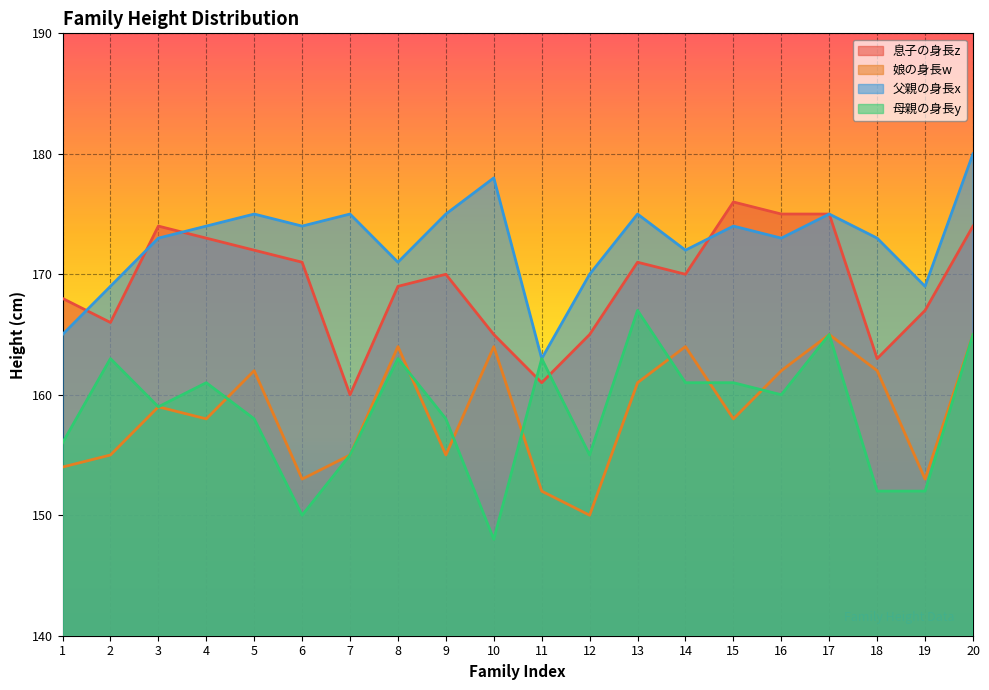

Reading right to left, list all the values displayed in this chart.

息子の身長z: 174	167	163	175	175	176	170	171	165	161	165	170	169	160	171	172	173	174	166	168
娘の身長w: 165	153	162	165	162	158	164	161	150	152	164	155	164	155	153	162	158	159	155	154
父親の身長x: 180	169	173	175	173	174	172	175	170	163	178	175	171	175	174	175	174	173	169	165
母親の身長y: 165	152	152	165	160	161	161	167	155	163	148	158	163	155	150	158	161	159	163	156